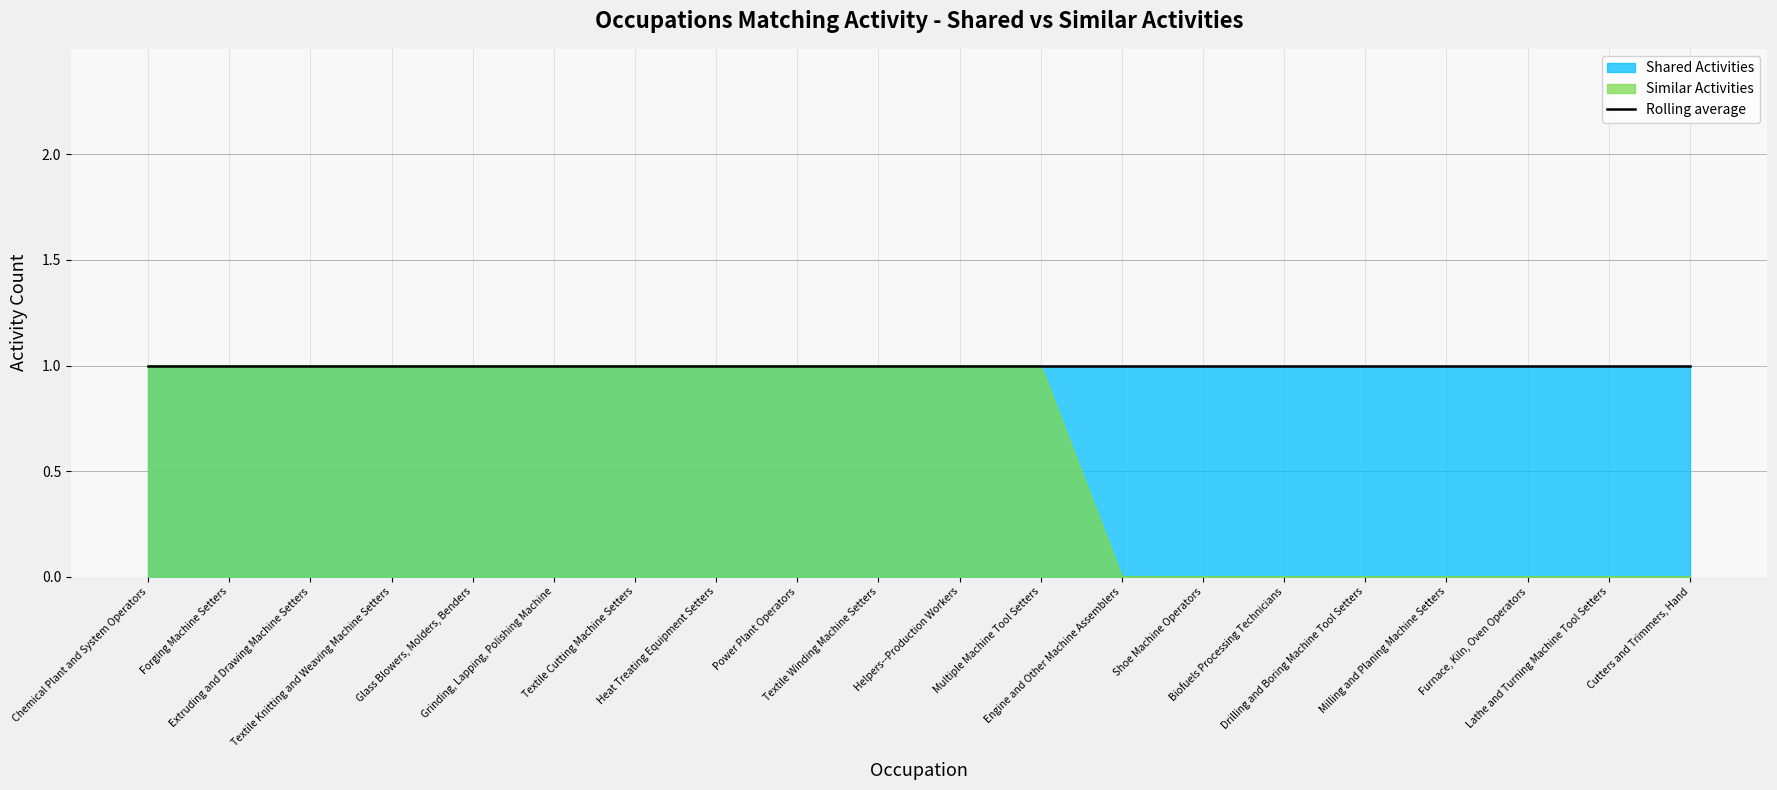

What is the difference between the maximum and minimum values?

1